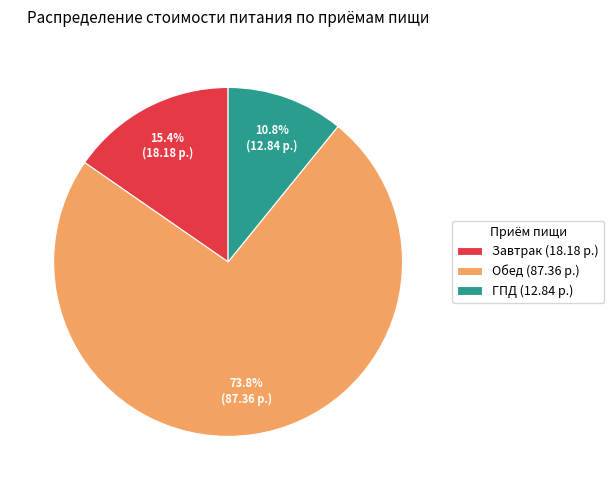

Approximately how many times larger is the value at Завтрак compared to ГПД?

1.4